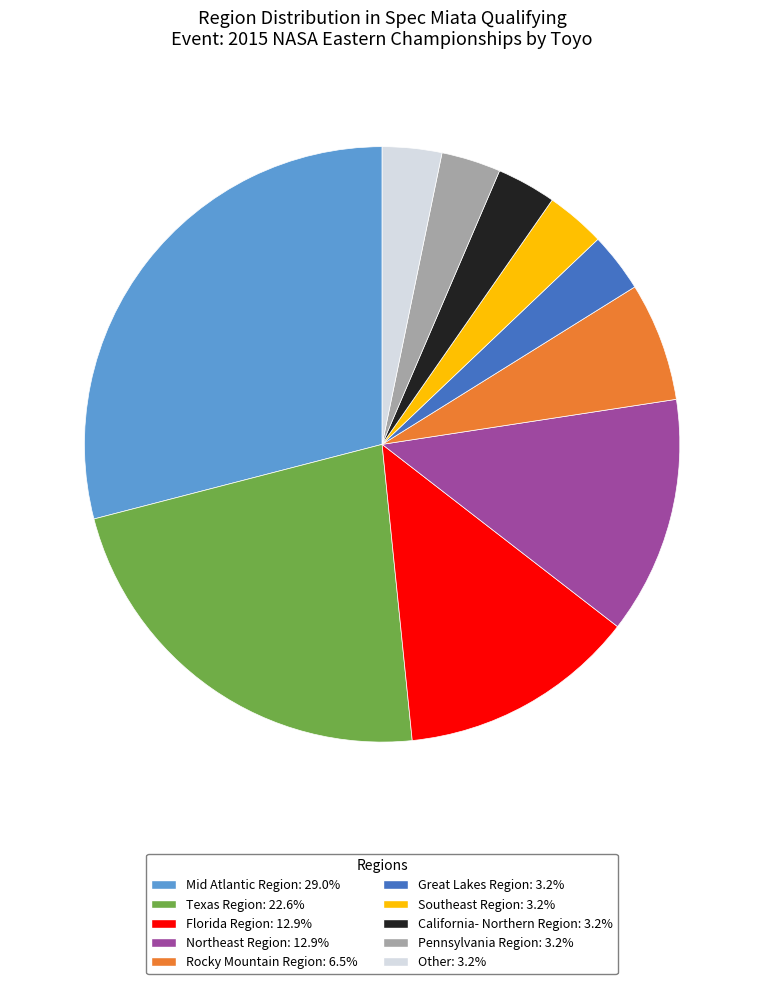

Does any single category account for the majority?

No